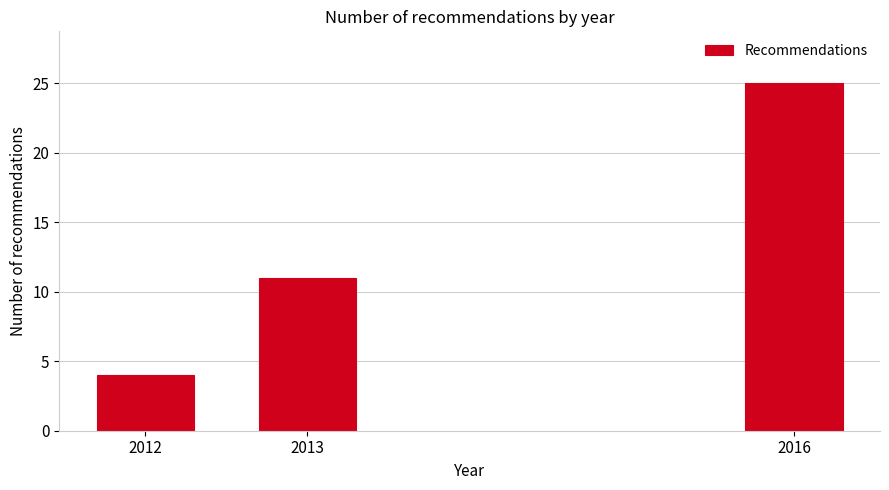

Reading left to right, what are all the values shown in this chart?

4	11	25